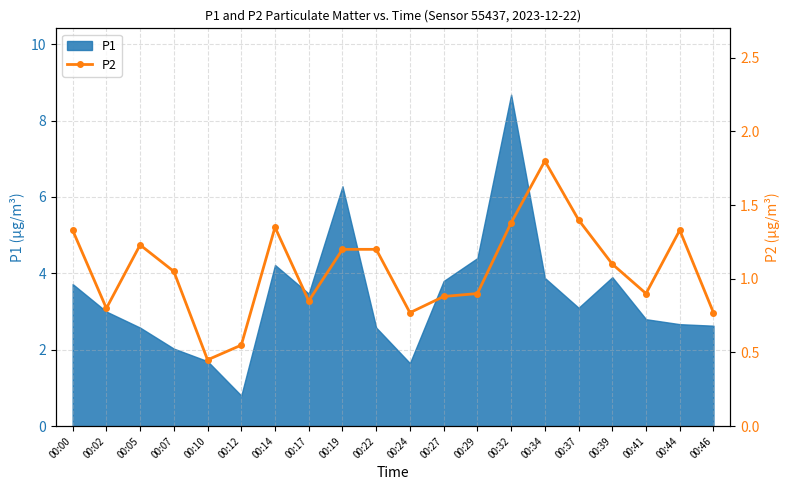

The P1 series shows 4.6 at 00:44. True or false?

False